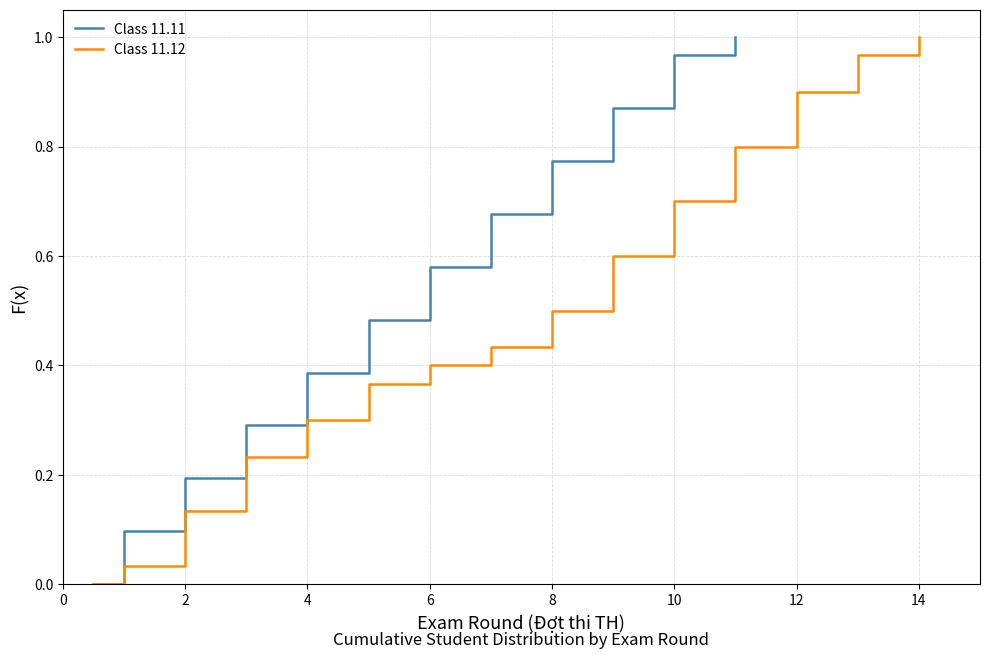

Which category has the lowest value across all series?

1